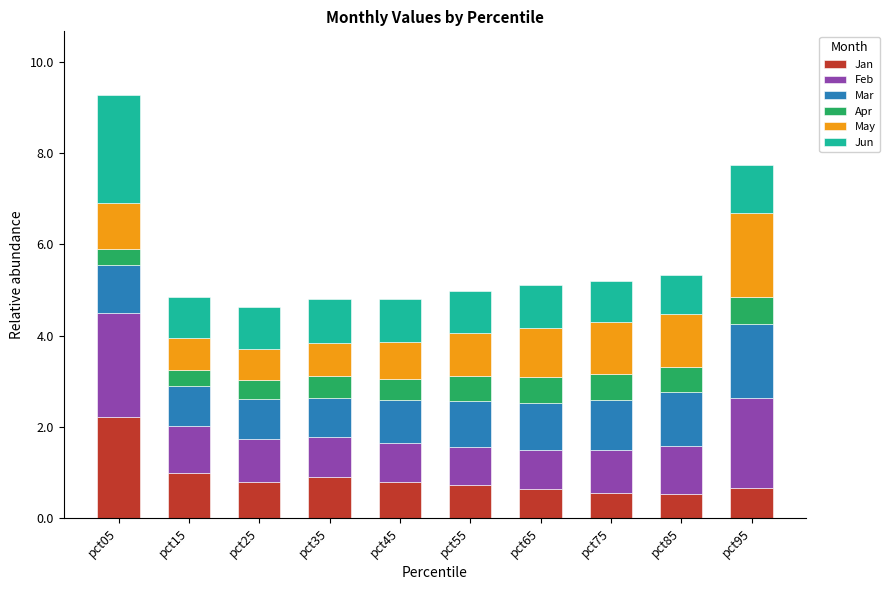

Count the number of categories in the chart.

10